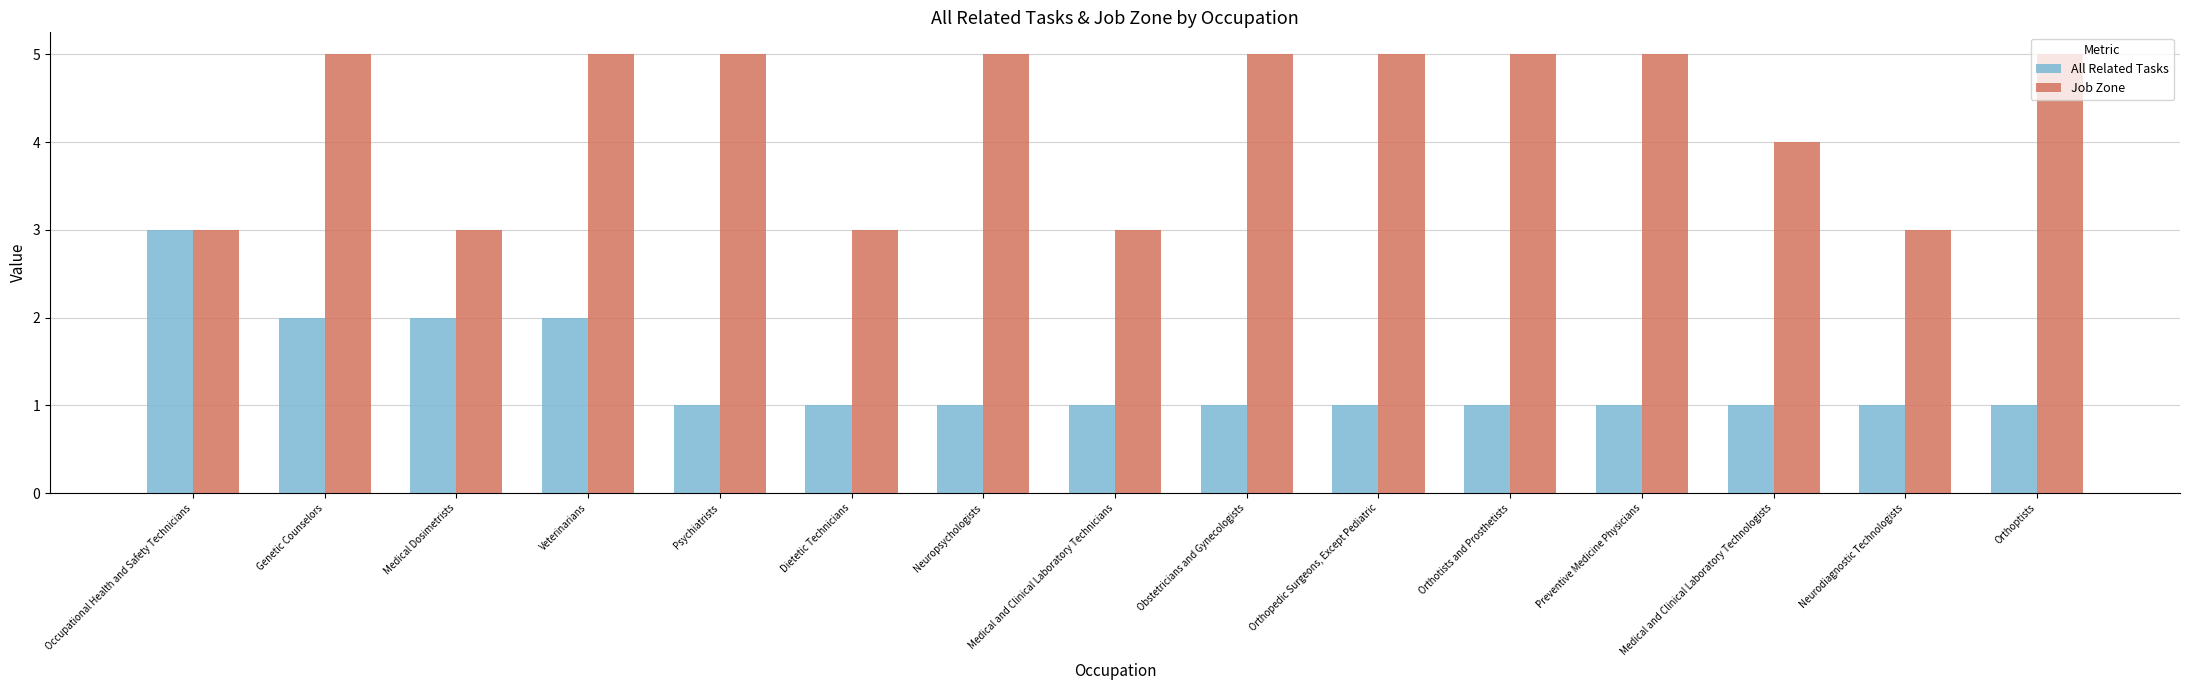

Which series has the largest total across all categories?

Job Zone